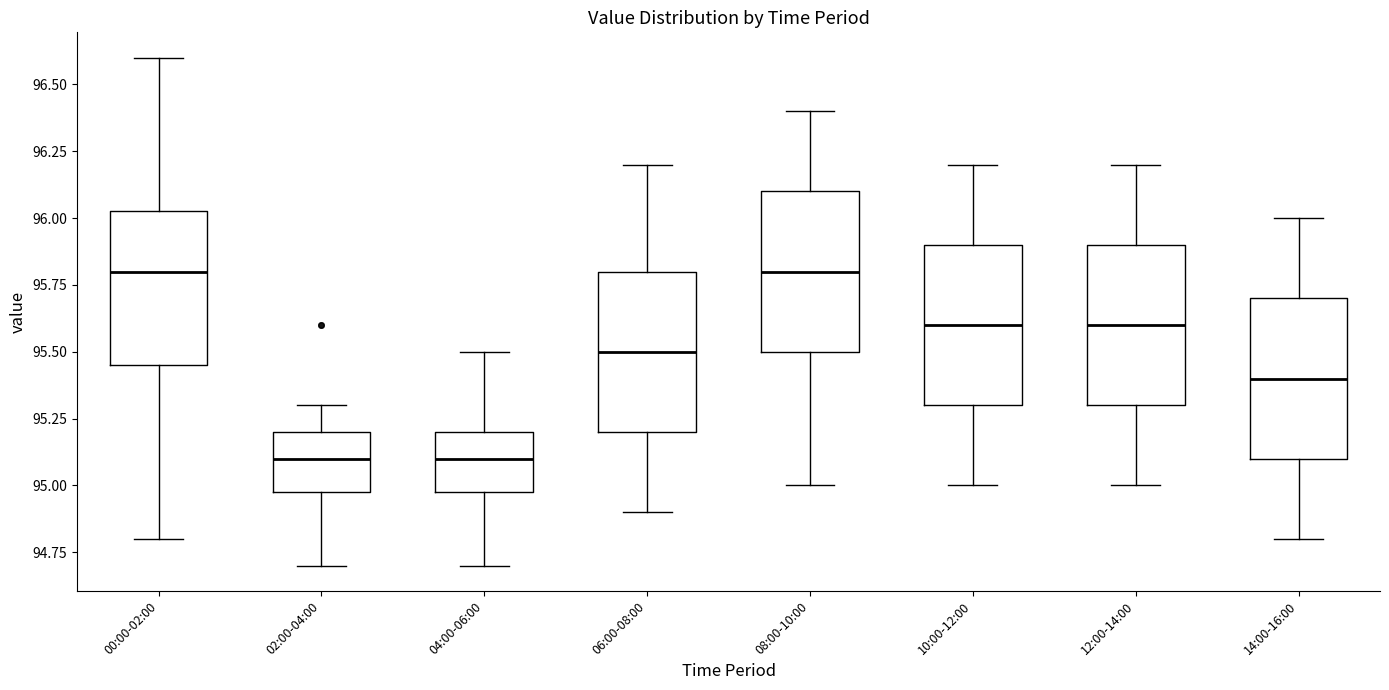

Where is the lower edge of the box for 08:00-10:00 on the y-axis? The values are not printed on the chart, so give them approximately, as read against the axis.

95.50